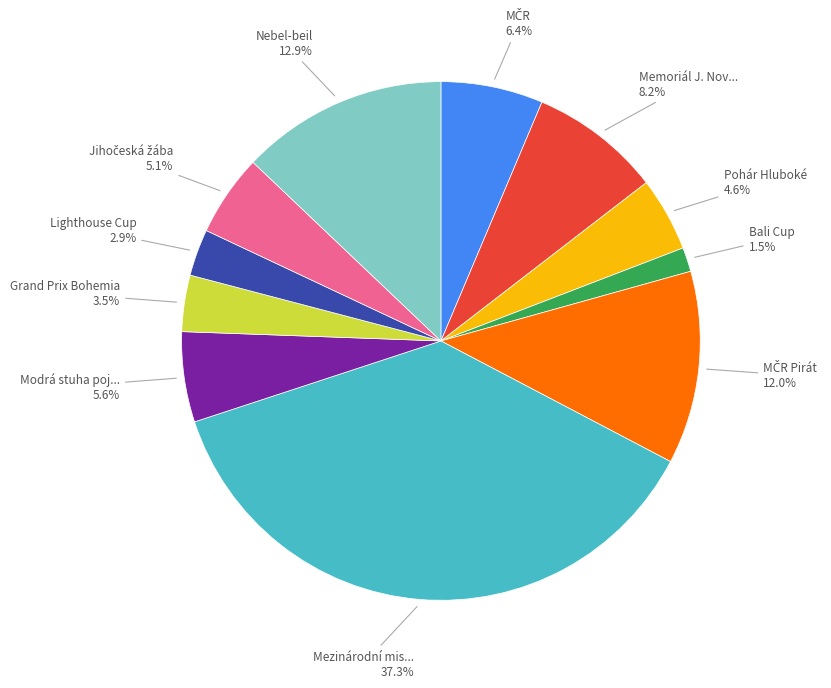

Is there a majority slice in this chart?

No